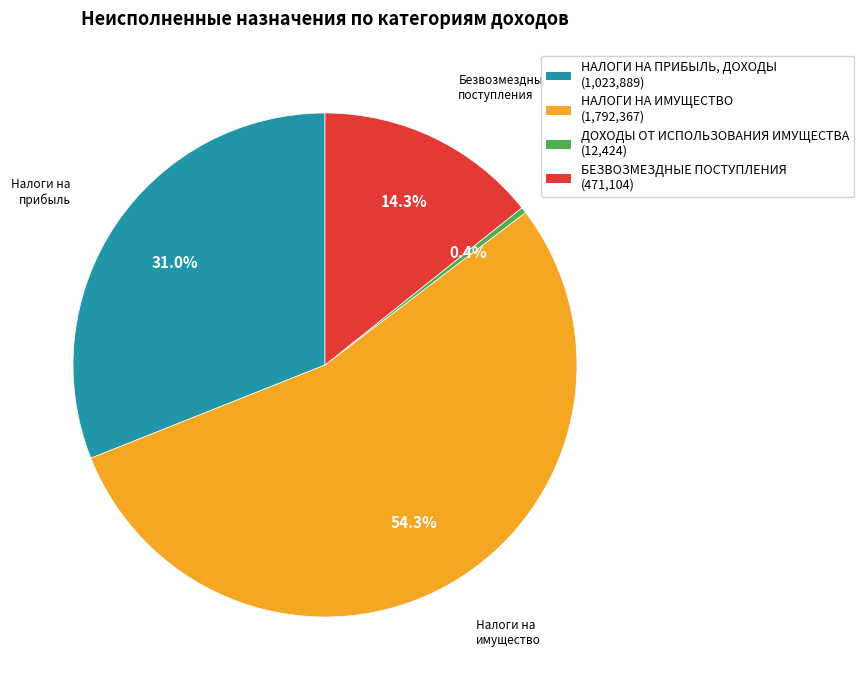

Does ДОХОДЫ ОТ ИСПОЛЬЗОВАНИЯ ИМУЩЕСТВА represent more than half of the total?

No